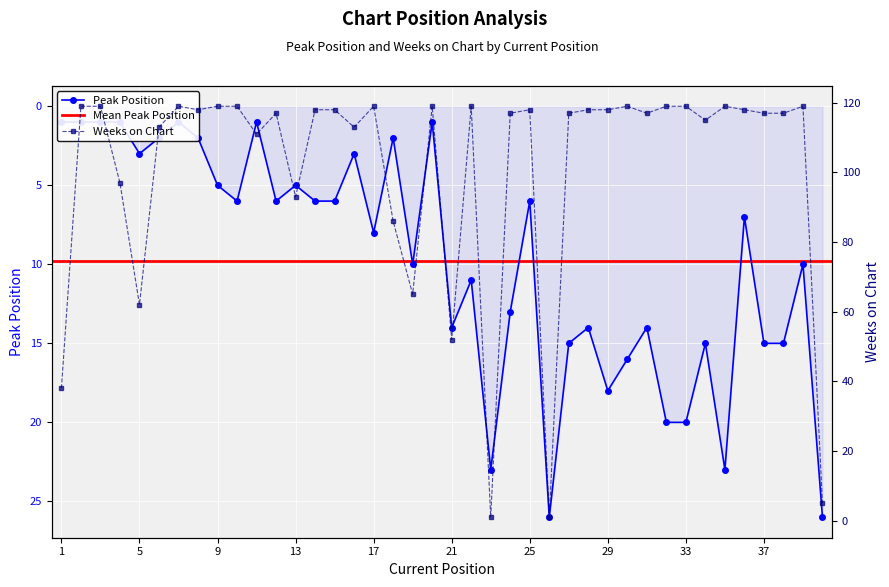

In Weeks on Chart, how many points are lower than both neighbors (excluding endpoints)?

11